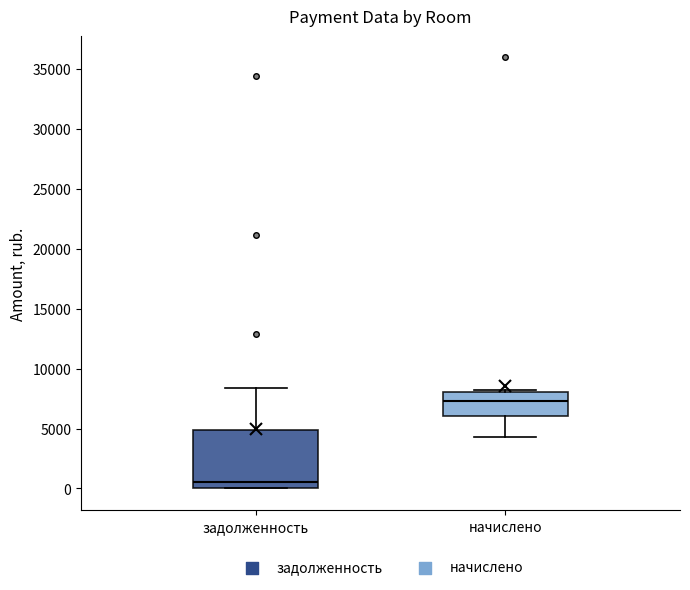

Which box's median line is the lowest?

задолженность